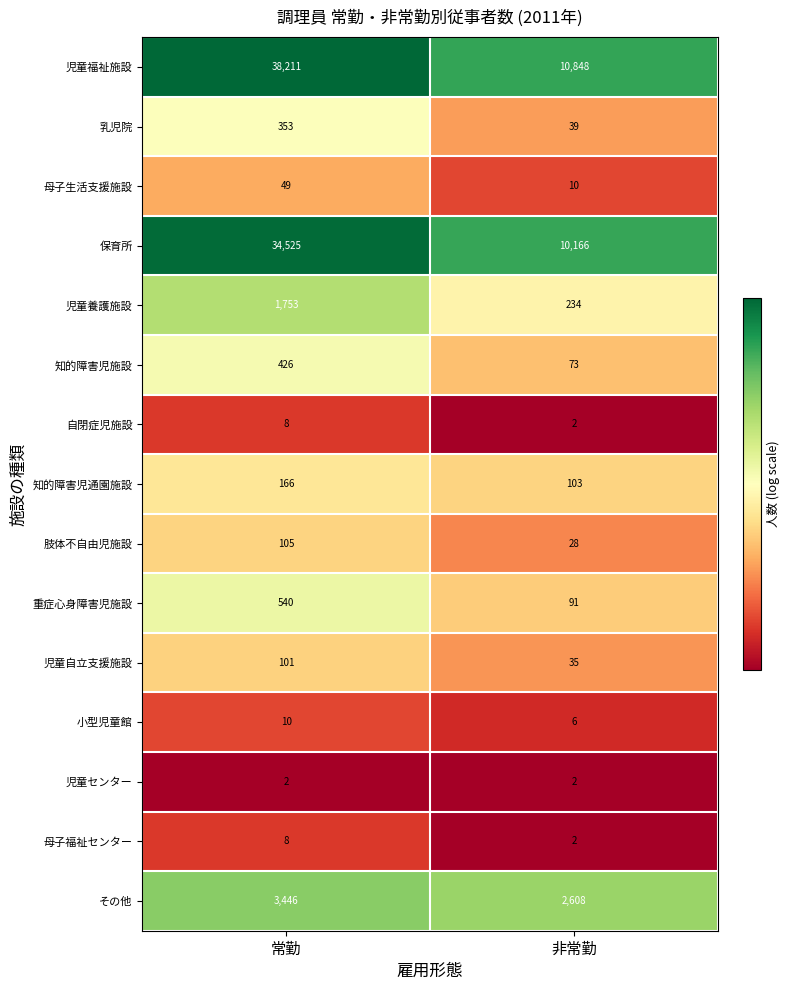

Read the 乳児院 value at 常勤.

353